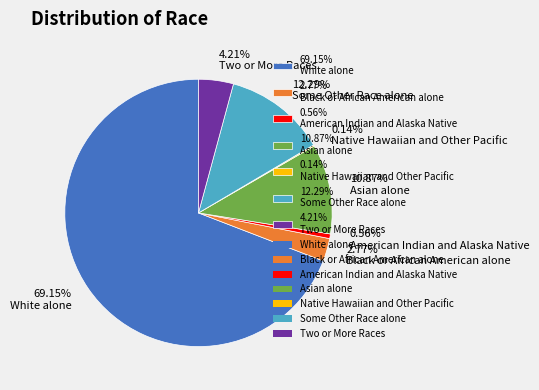

Is there any slice that represents more than half of the pie?

Yes